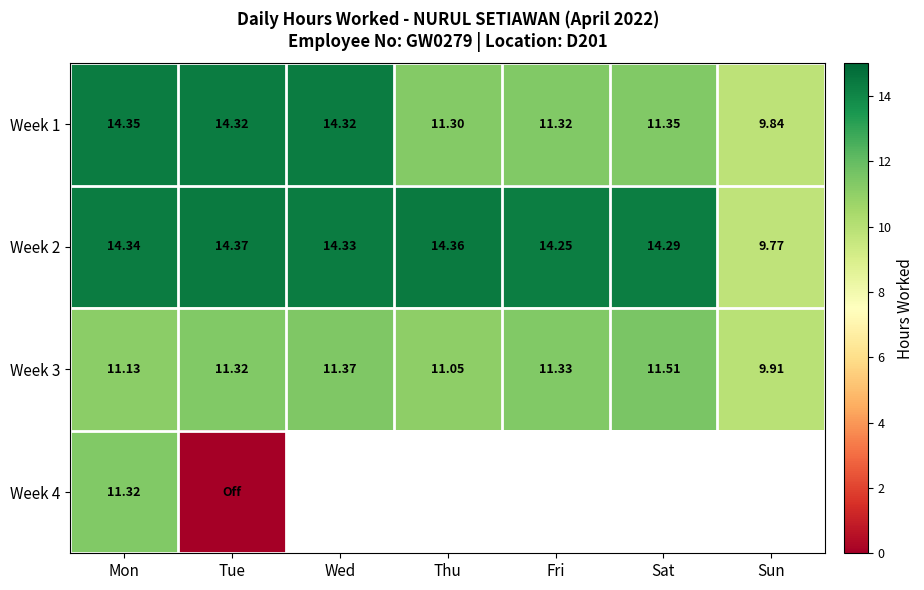

List the labels in order of Week 3 value, smallest first.

Sun, Thu, Mon, Tue, Fri, Wed, Sat